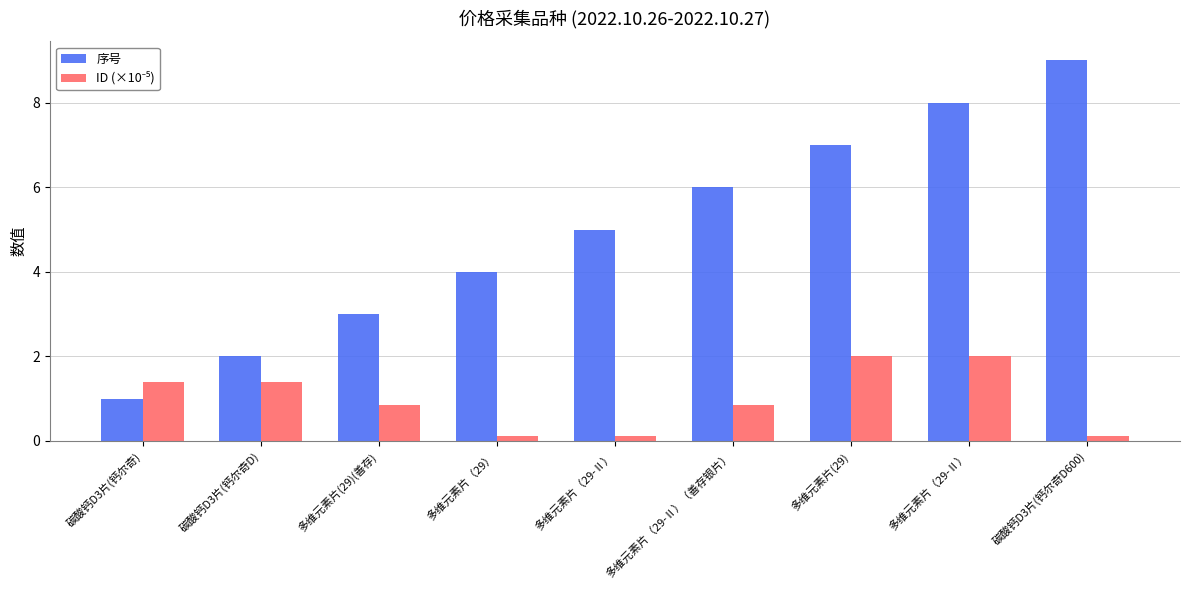

Reading left to right, transcribe all the data shown in this chart.

序号: 1.0	2.0	3.0	4.0	5.0	6.0	7.0	8.0	9.0
ID (×10⁻⁵): 1.4	1.4	0.8	0.1	0.1	0.8	2.0	2.0	0.1